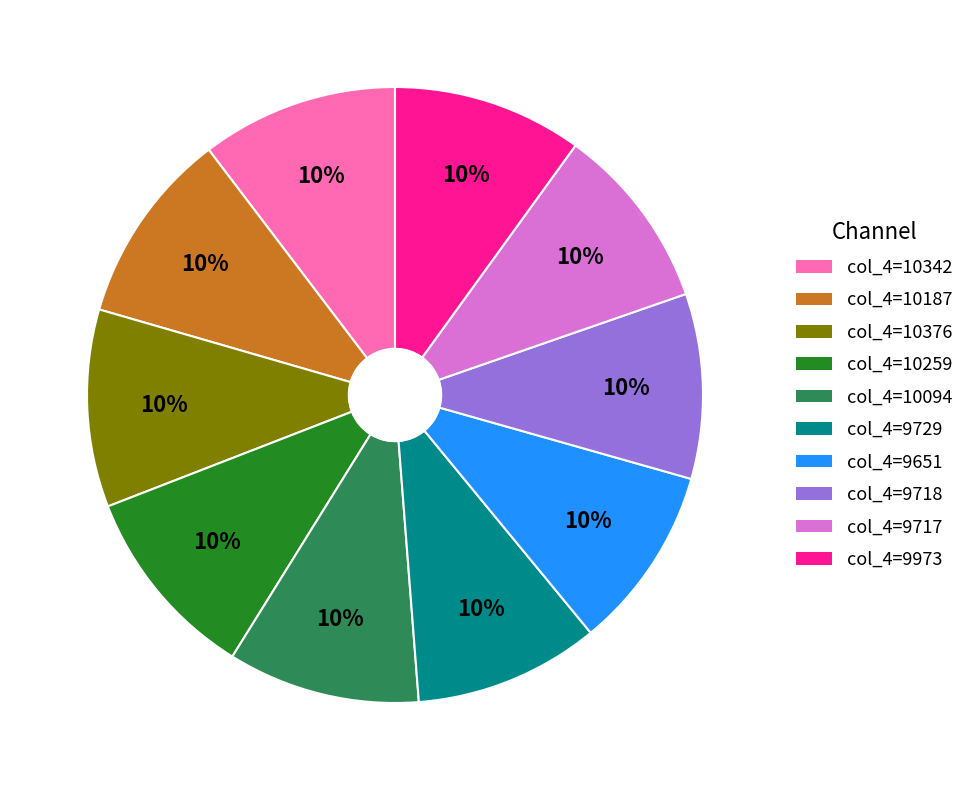

Does any single category account for the majority?

No